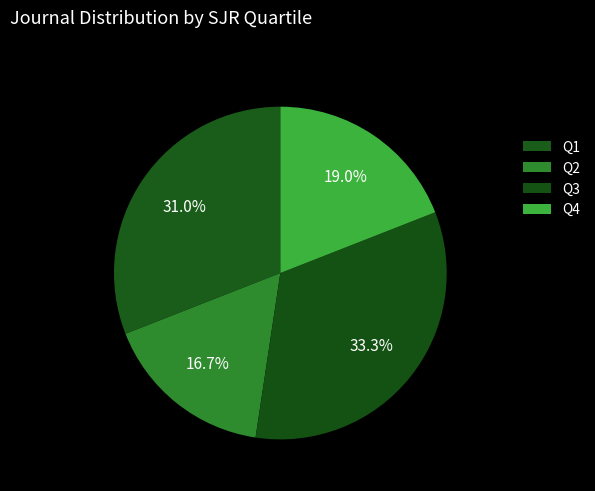

What is the ratio of the value at Q4 to the value at Q2?

1.1